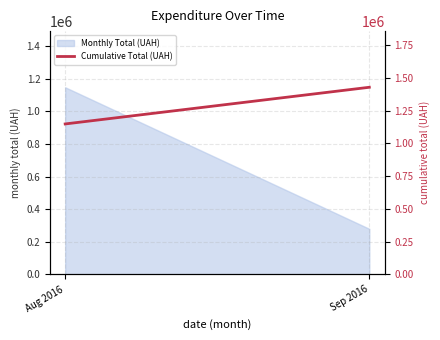

Reading right to left, extract all data points from this chart.

Sep 2016=1428252.1	Aug 2016=1148383.8